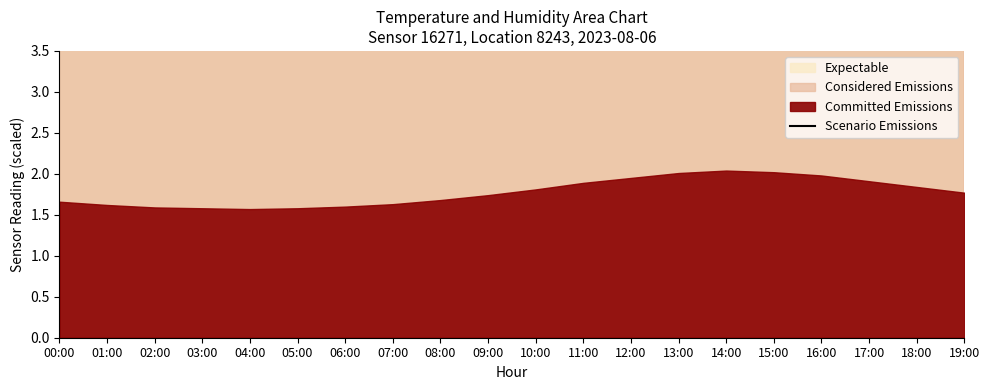

The chart shows a value of 2.9 at 09:00. True or false?

False